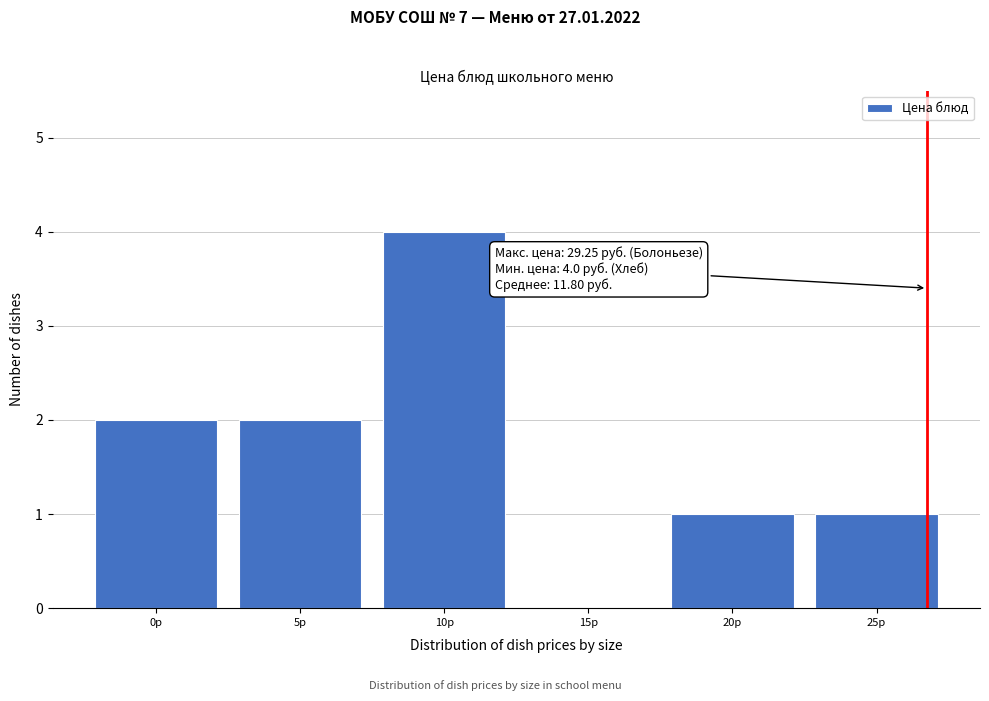

Reading left to right, transcribe all the data shown in this chart.

0р=2	5р=2	10р=4	15р=0	20р=1	25р=1